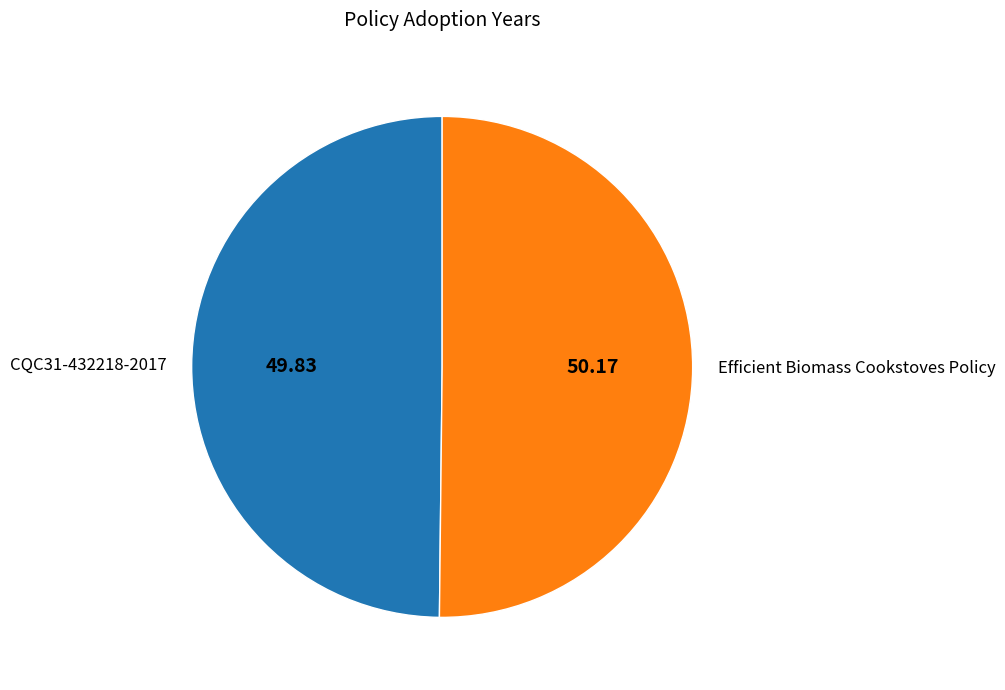

Combined, do Efficient Biomass Cookstoves Policy and CQC31-432218-2017 account for over 50%?

Yes